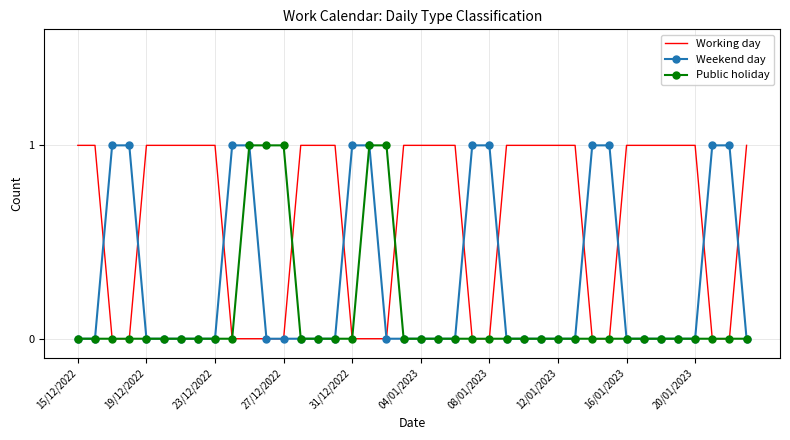

List the series in order of their overall mean, highest first.

Working day, Weekend day, Public holiday